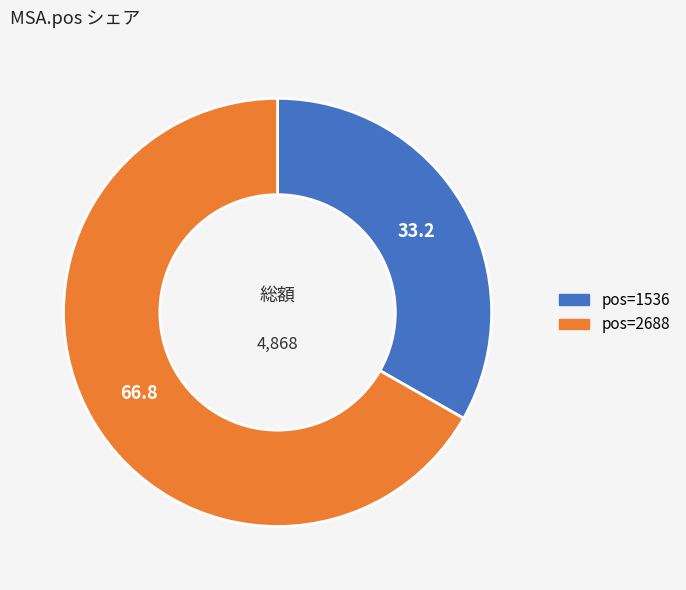

How many segments does this pie chart have?

2